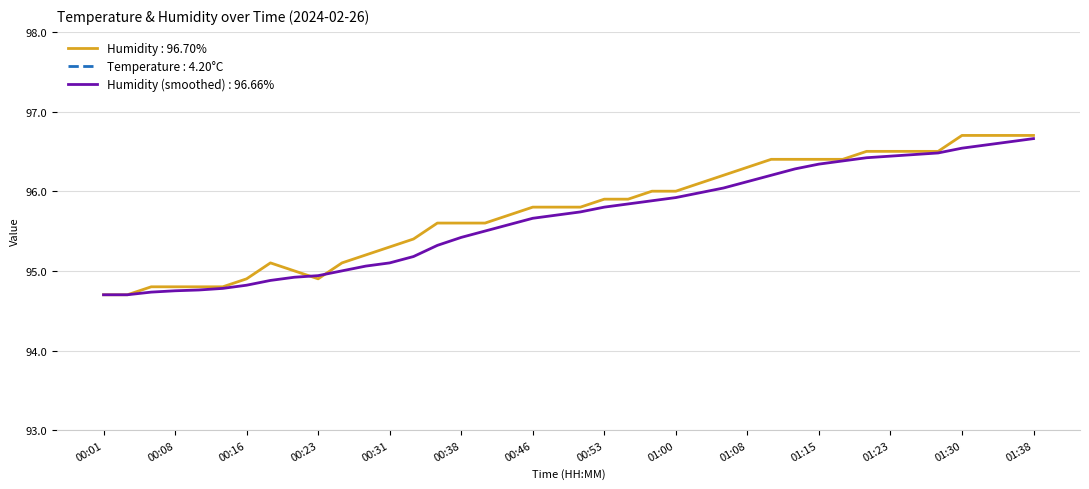

True or false: Humidity : 96.70% has a value of 48.6 at 01:08.

False